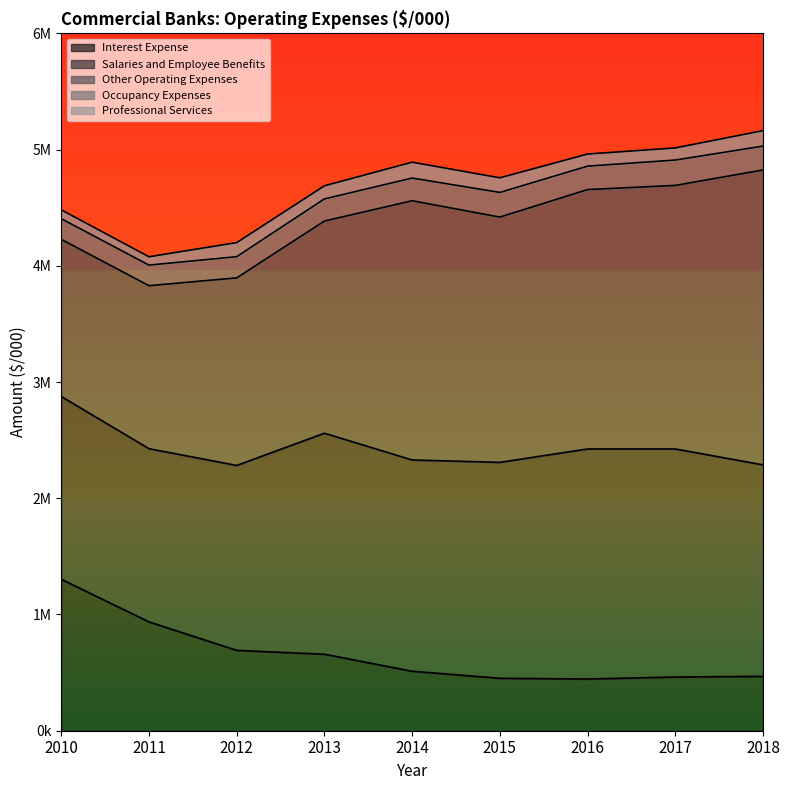

True or false: Salaries and Employee Benefits and Interest Expense intersect in this chart.

False